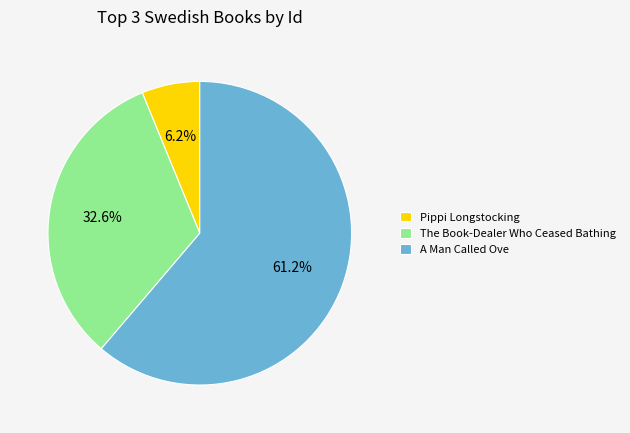

How many segments does this pie chart have?

3